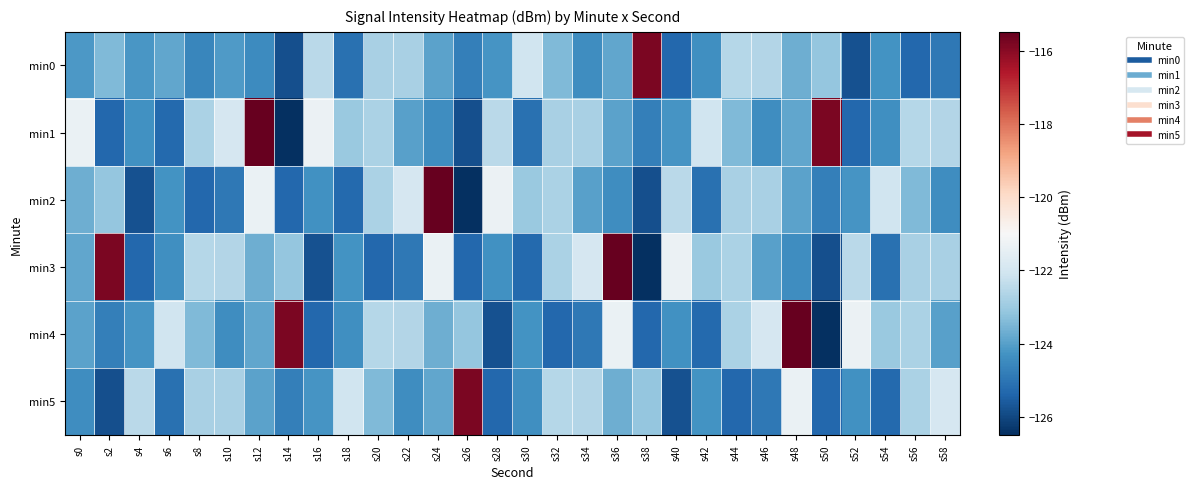

Reading left to right, what are all the values shown in this chart?

min0: s0=-124.2	s2=-123.4	s4=-124.2	s6=-123.9	s8=-124.6	s10=-124.1	s12=-124.5	s14=-125.8	s16=-122.5	s18=-125.1	s20=-122.8	s22=-122.8	s24=-124.0	s26=-124.8	s28=-124.2	s30=-122.1	s32=-123.4	s34=-124.4	s36=-123.9	s38=-115.8	s40=-125.3	s42=-124.3	s44=-122.5	s46=-122.6	s48=-123.7	s50=-123.1	s52=-125.8	s54=-124.3	s56=-125.3	s58=-124.9
min1: s0=-121.4	s2=-125.3	s4=-124.3	s6=-125.3	s8=-122.7	s10=-121.9	s12=-115.5	s14=-126.5	s16=-121.3	s18=-123.0	s20=-122.7	s22=-124.0	s24=-124.4	s26=-125.8	s28=-122.5	s30=-125.1	s32=-122.8	s34=-122.8	s36=-124.0	s38=-124.8	s40=-124.2	s42=-122.1	s44=-123.4	s46=-124.4	s48=-123.9	s50=-115.8	s52=-125.3	s54=-124.3	s56=-122.5	s58=-122.6
min2: s0=-123.7	s2=-123.1	s4=-125.8	s6=-124.3	s8=-125.3	s10=-124.9	s12=-121.4	s14=-125.3	s16=-124.3	s18=-125.3	s20=-122.7	s22=-121.9	s24=-115.5	s26=-126.5	s28=-121.3	s30=-123.0	s32=-122.7	s34=-124.0	s36=-124.4	s38=-125.8	s40=-122.5	s42=-125.1	s44=-122.8	s46=-122.8	s48=-124.0	s50=-124.8	s52=-124.2	s54=-122.1	s56=-123.4	s58=-124.4
min3: s0=-123.9	s2=-115.8	s4=-125.3	s6=-124.3	s8=-122.5	s10=-122.6	s12=-123.7	s14=-123.1	s16=-125.8	s18=-124.3	s20=-125.3	s22=-124.9	s24=-121.4	s26=-125.3	s28=-124.3	s30=-125.3	s32=-122.7	s34=-121.9	s36=-115.5	s38=-126.5	s40=-121.3	s42=-123.0	s44=-122.7	s46=-124.0	s48=-124.4	s50=-125.8	s52=-122.5	s54=-125.1	s56=-122.8	s58=-122.8
min4: s0=-124.0	s2=-124.8	s4=-124.2	s6=-122.1	s8=-123.4	s10=-124.4	s12=-123.9	s14=-115.8	s16=-125.3	s18=-124.3	s20=-122.5	s22=-122.6	s24=-123.7	s26=-123.1	s28=-125.8	s30=-124.3	s32=-125.3	s34=-124.9	s36=-121.4	s38=-125.3	s40=-124.3	s42=-125.3	s44=-122.7	s46=-121.9	s48=-115.5	s50=-126.5	s52=-121.3	s54=-123.0	s56=-122.7	s58=-124.0
min5: s0=-124.4	s2=-125.8	s4=-122.5	s6=-125.1	s8=-122.8	s10=-122.8	s12=-124.0	s14=-124.8	s16=-124.2	s18=-122.1	s20=-123.4	s22=-124.4	s24=-123.9	s26=-115.8	s28=-125.3	s30=-124.3	s32=-122.5	s34=-122.6	s36=-123.7	s38=-123.1	s40=-125.8	s42=-124.3	s44=-125.3	s46=-124.9	s48=-121.4	s50=-125.3	s52=-124.3	s54=-125.3	s56=-122.7	s58=-121.9